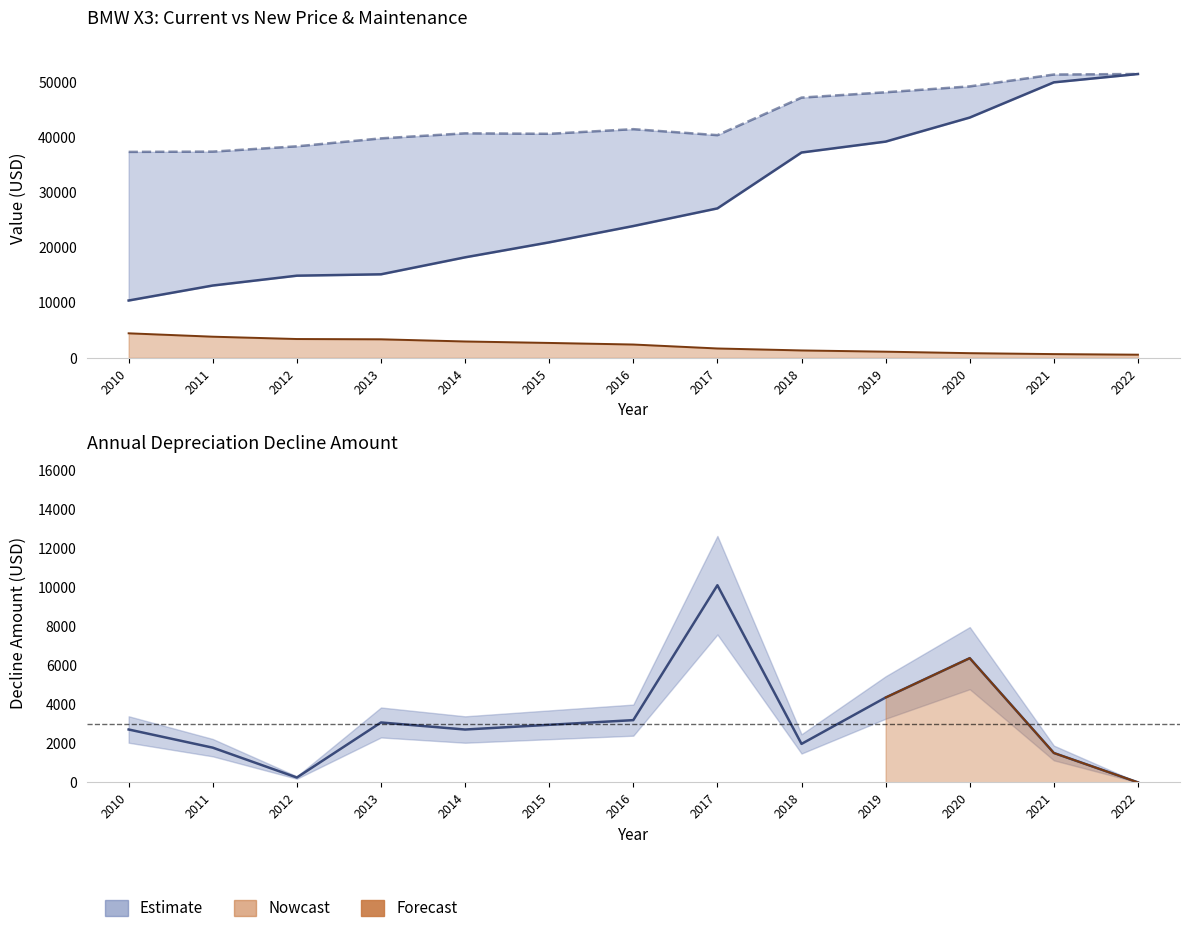

True or false: Current Price has more than 2 interior local peaks.

False